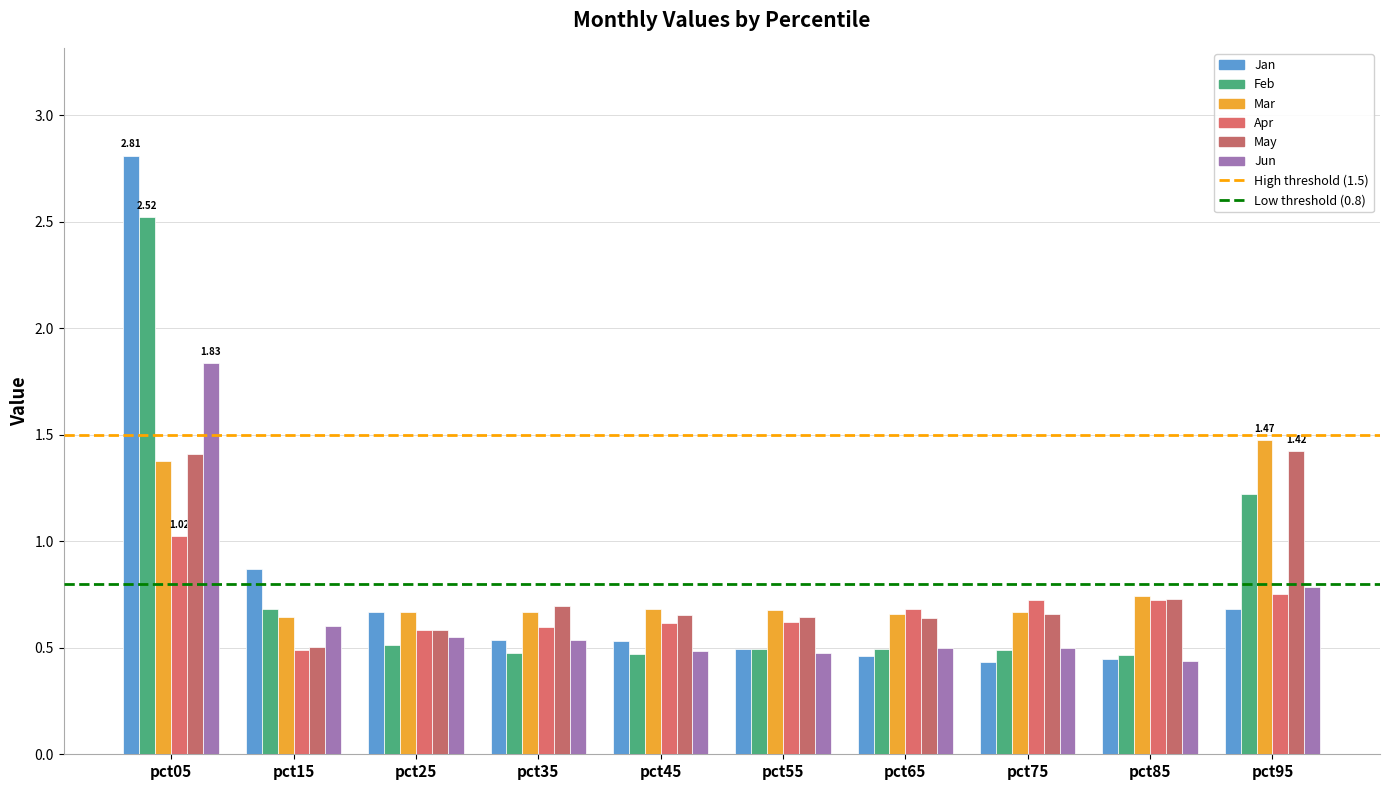

What is the approximate value of Jun at pct95?

0.8